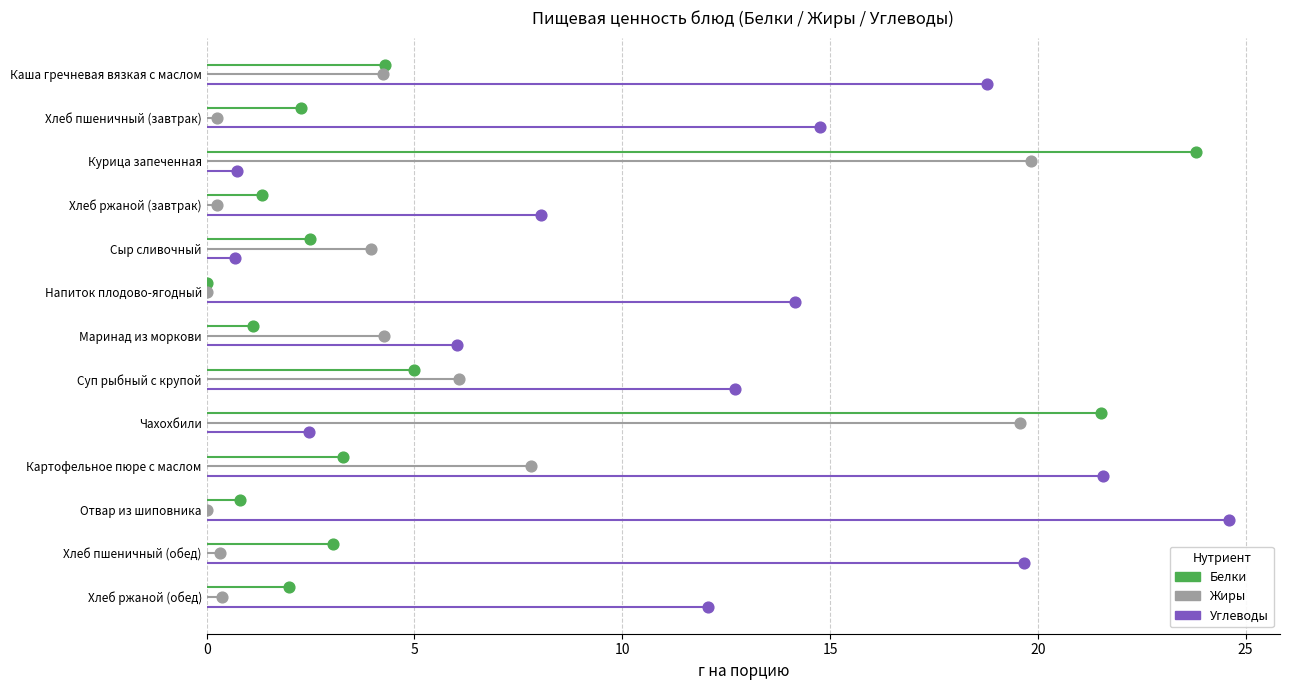

What are all the series names shown in the legend?

Белки, Жиры, Углеводы